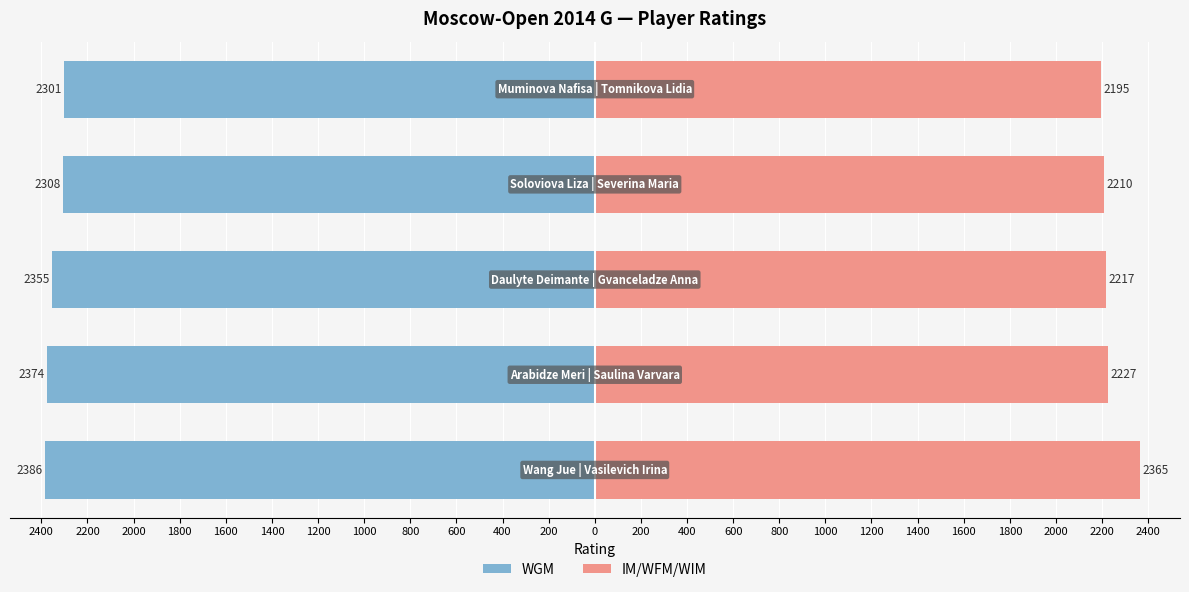

What are all the series names shown in the legend?

WGM, IM/WFM/WIM